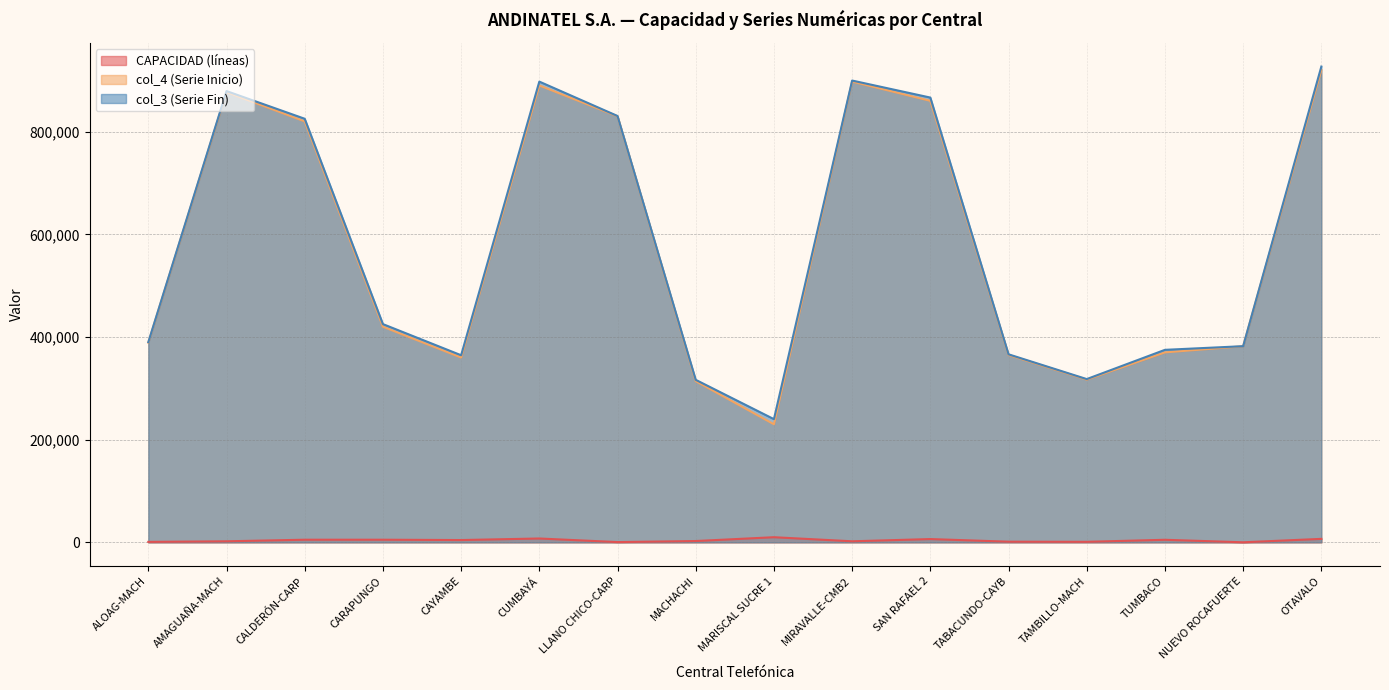

At which category is the sum across all series the highest?

OTAVALO